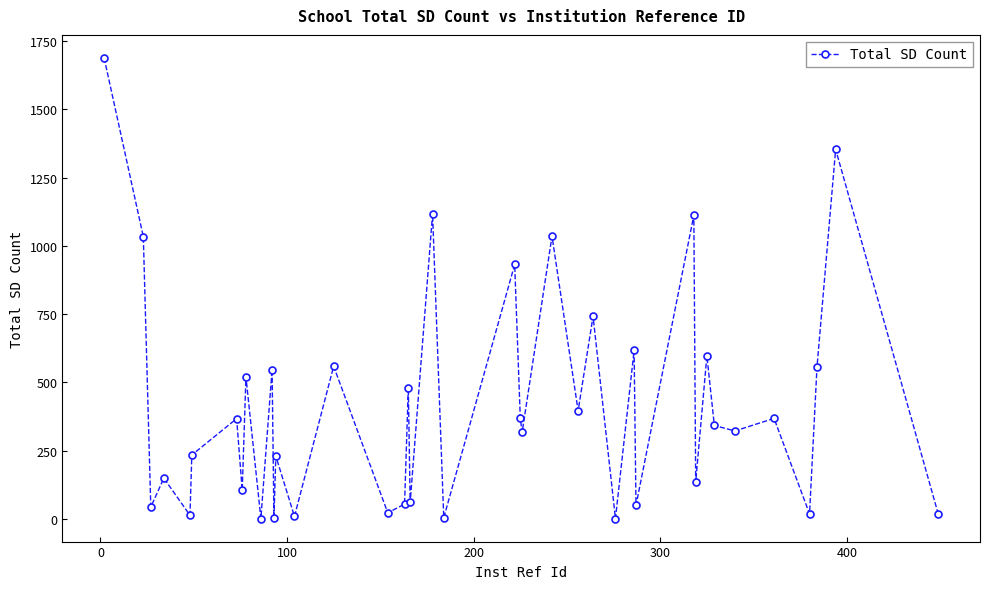

What is the average value?

413